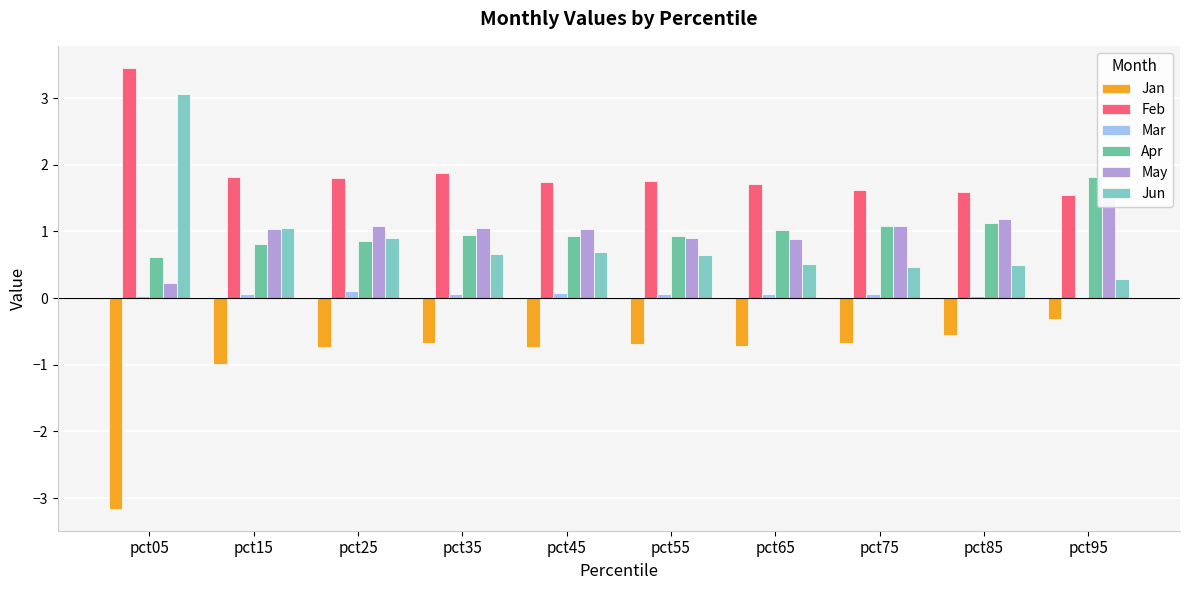

Reading left to right, extract all data points from this chart.

Jan: -3.2	-1.0	-0.7	-0.7	-0.7	-0.7	-0.7	-0.7	-0.6	-0.3
Feb: 3.5	1.8	1.8	1.9	1.7	1.8	1.7	1.6	1.6	1.5
Mar: 0.0	0.1	0.1	0.1	0.1	0.1	0.1	0.1	0.0	0.0
Apr: 0.6	0.8	0.9	0.9	0.9	0.9	1.0	1.1	1.1	1.8
May: 0.2	1.0	1.1	1.0	1.0	0.9	0.9	1.1	1.2	1.6
Jun: 3.1	1.1	0.9	0.7	0.7	0.6	0.5	0.5	0.5	0.3